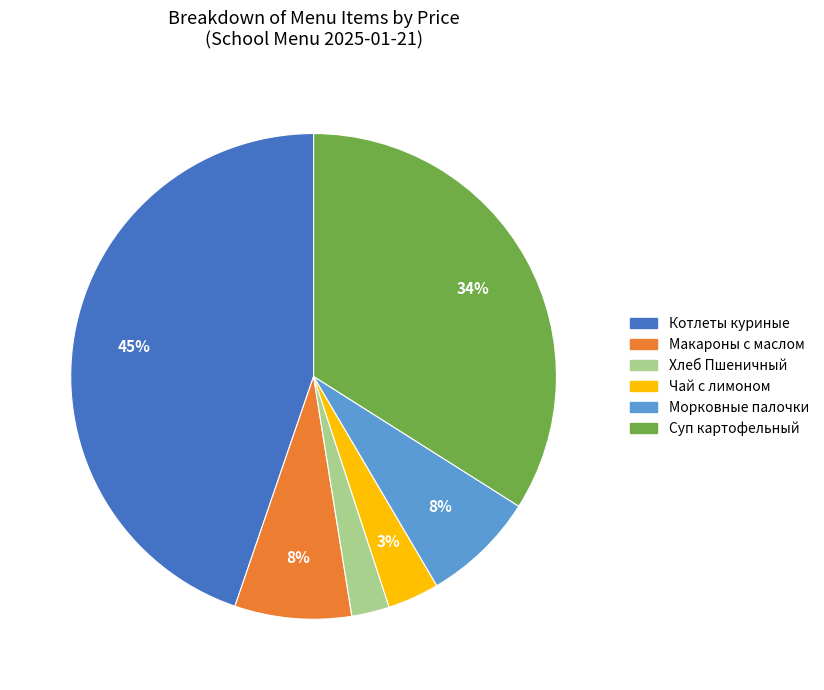

Between Чай с лимоном and Суп картофельный, which is larger?

Суп картофельный